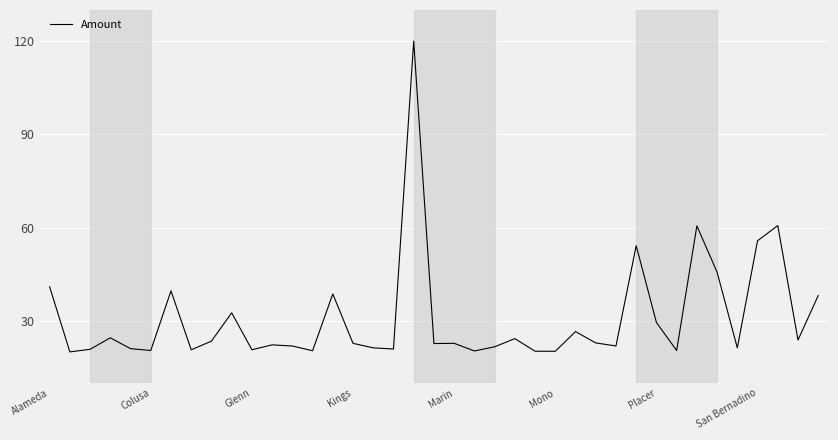

What is the difference between the second highest and second lowest values?

40.4